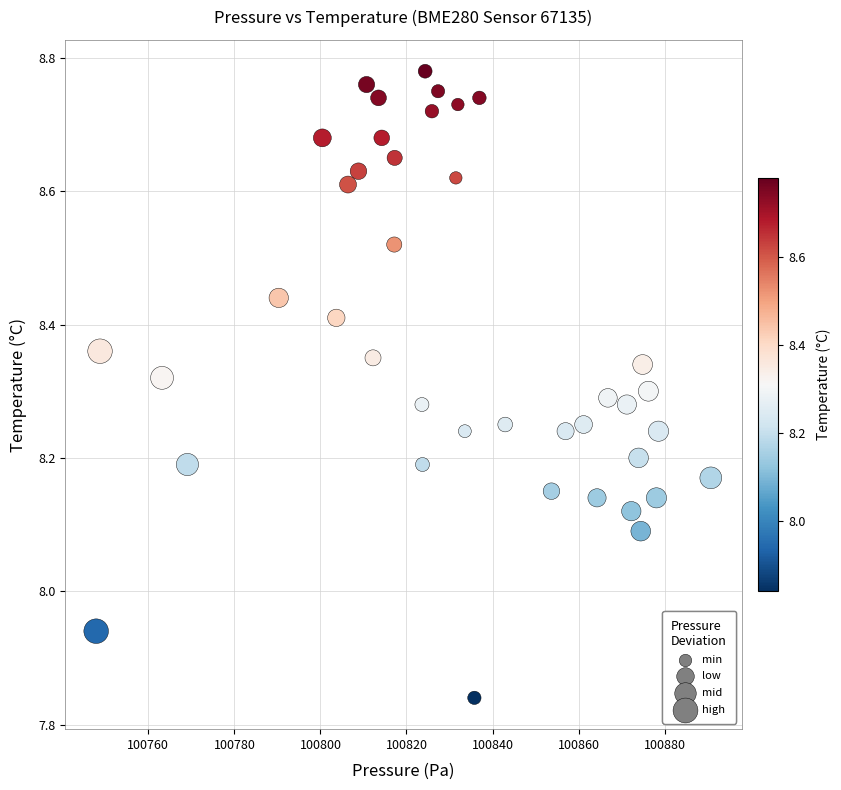

What is the range of X values (max minus min)?

142.8